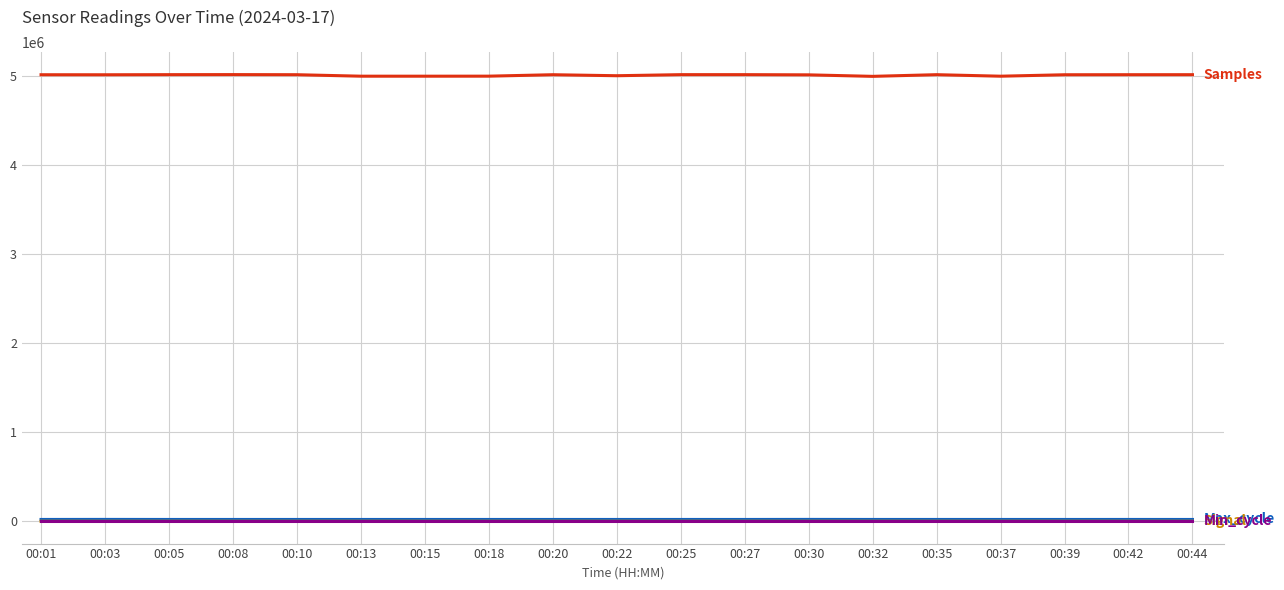

What is the greatest value displayed?

5014689